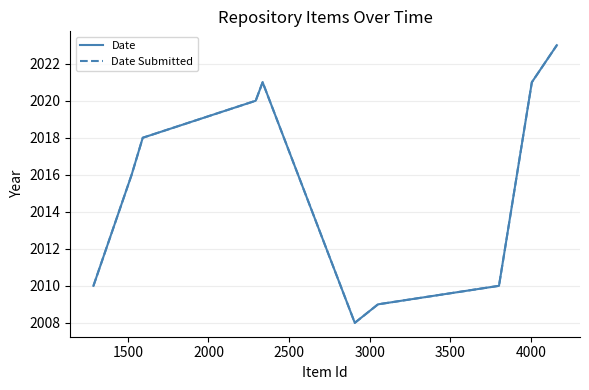

Does the chart have visible grid lines?

Yes